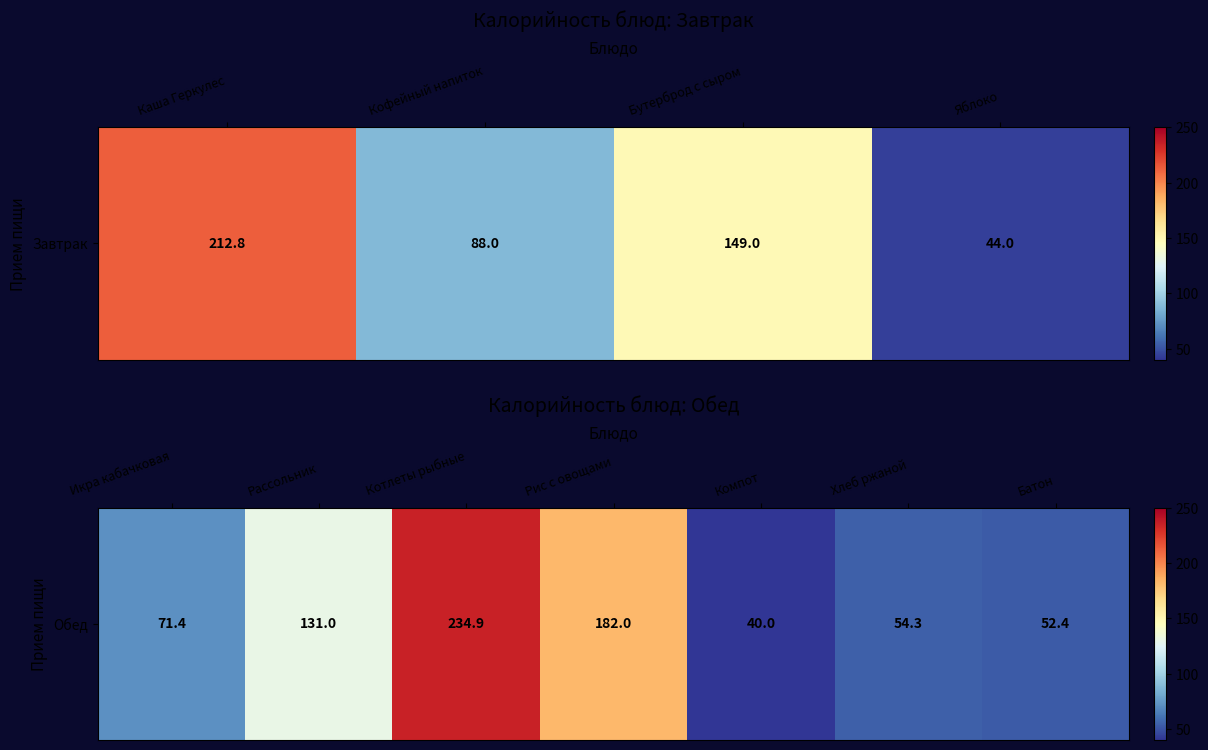

Which has a higher value, Компот or Рассольник?

Рассольник